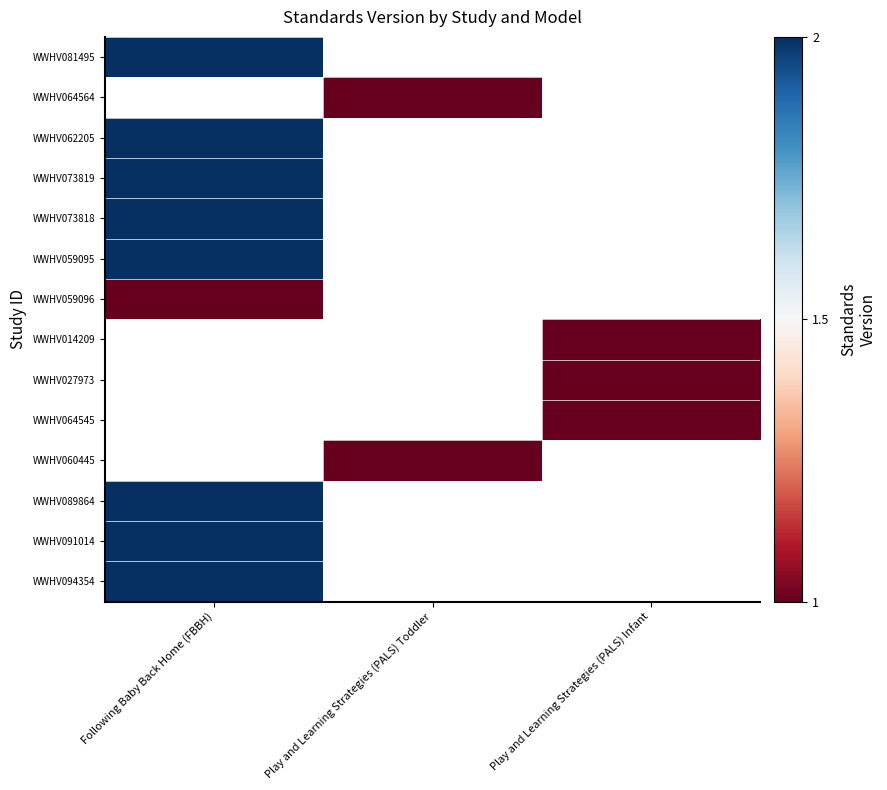

The WWHV064564 series shows 1.0 at Play and Learning Strategies (PALS) Toddler. True or false?

True